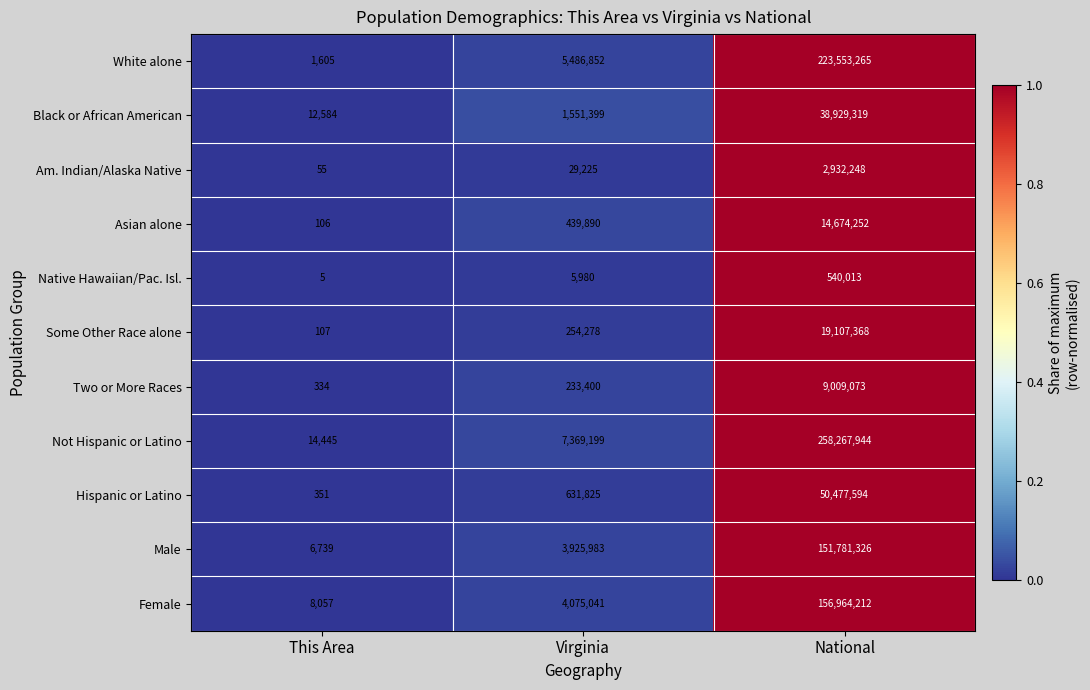

Rank the series by their maximum value, from highest to lowest.

Not Hispanic or Latino, White alone, Female, Male, Hispanic or Latino, Black or African American, Some Other Race alone, Asian alone, Two or More Races, Am. Indian/Alaska Native, Native Hawaiian/Pac. Isl.